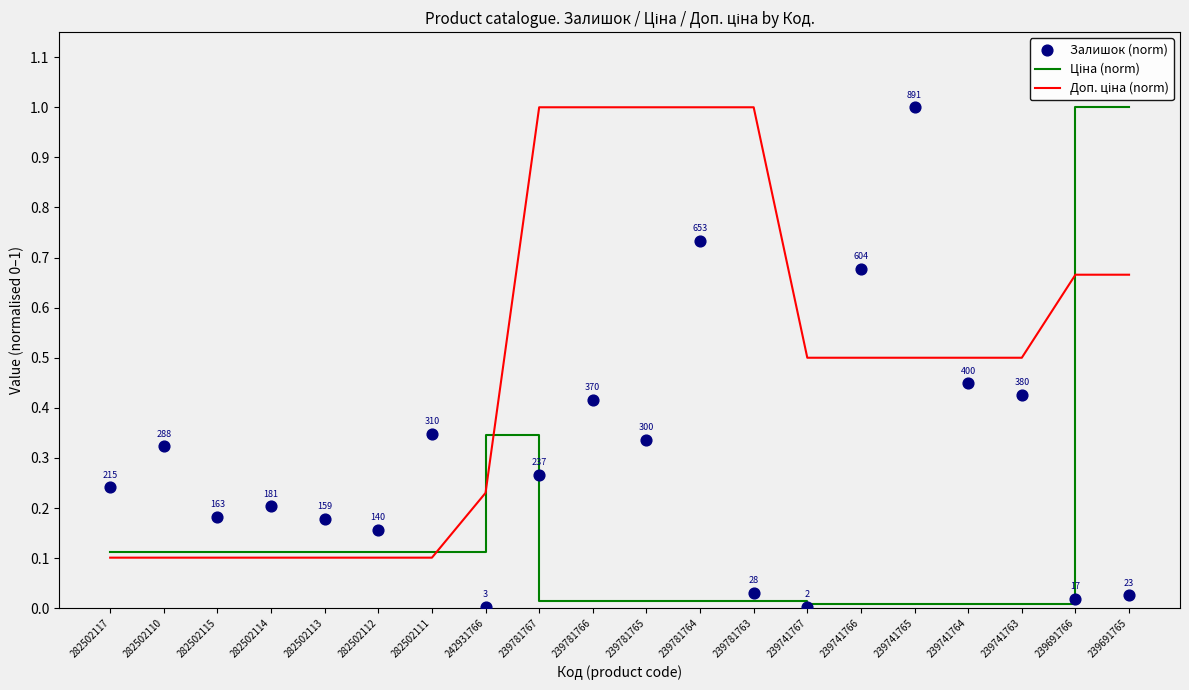

At how many categories does at least one series exceed 0?

20